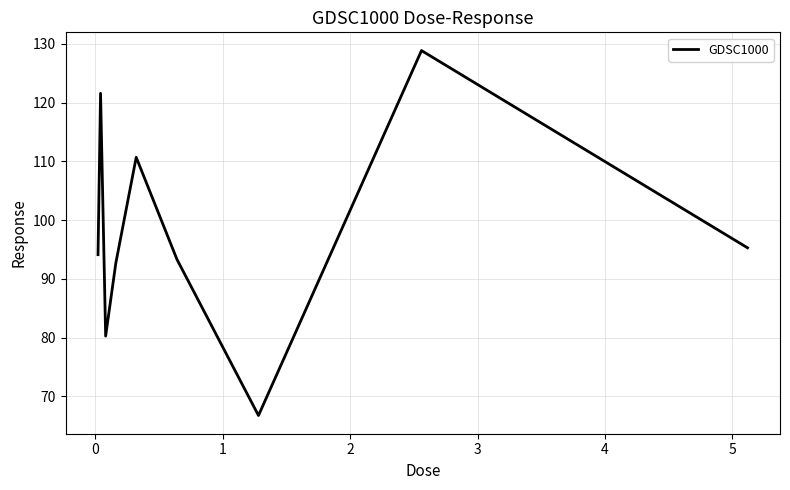

What is the maximum value shown in the chart?

128.9